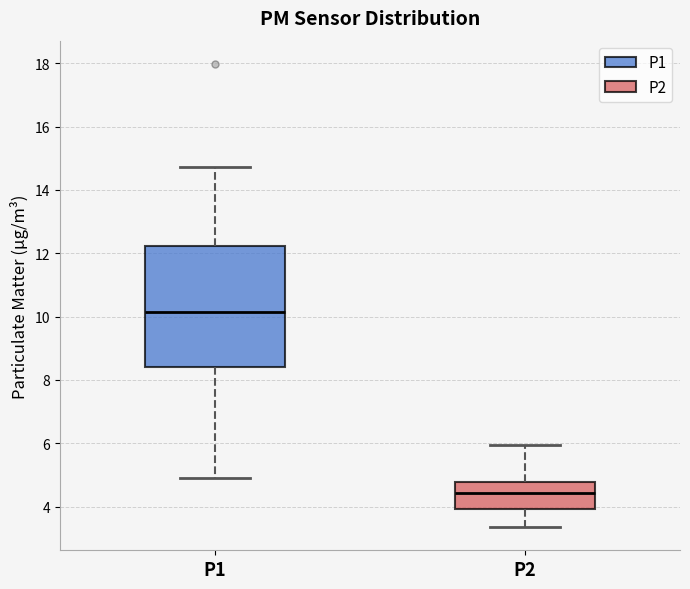

Which box's median line is the highest?

P1